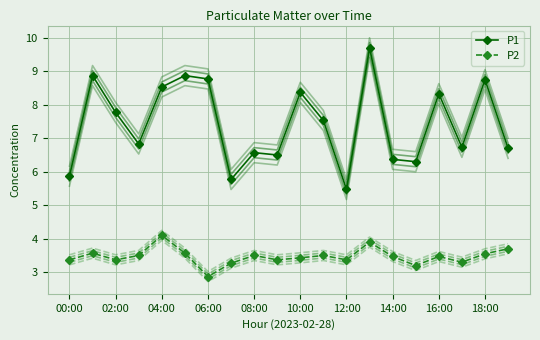

Which category has the lowest value in the P1 series?

12:00